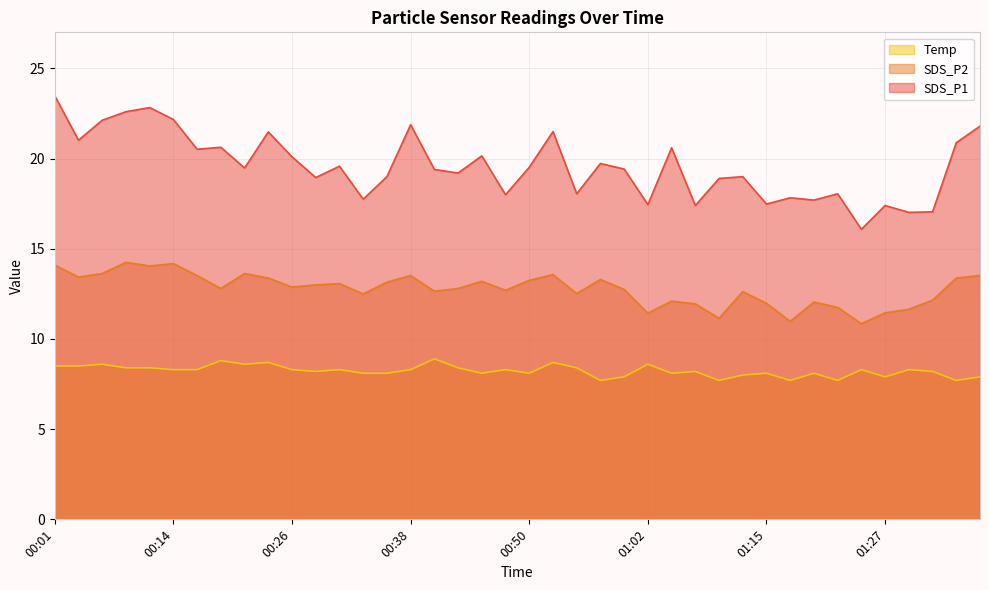

What is the difference between the SDS_P1 values at 01:24 and 00:23?

5.4